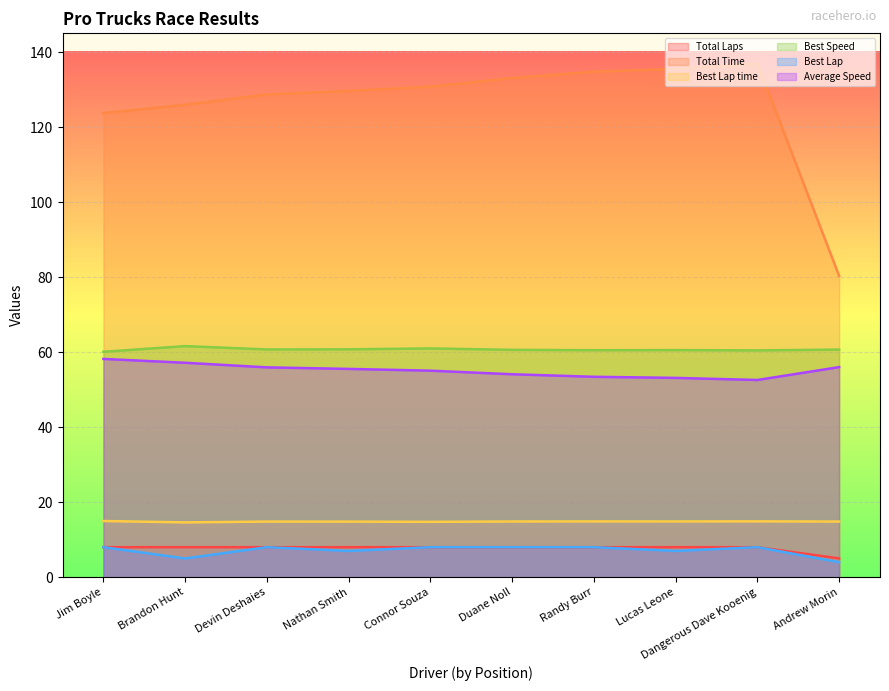

Reading left to right, transcribe all the data shown in this chart.

Total Laps: 8.0	8.0	8.0	8.0	8.0	8.0	8.0	8.0	8.0	5.0
Total Time: 123.7	125.9	128.7	129.7	130.8	133.1	134.8	135.5	136.9	80.3
Best Lap time: 15.0	14.6	14.8	14.8	14.8	14.8	14.9	14.9	14.9	14.8
Best Speed: 60.1	61.6	60.7	60.8	61.0	60.6	60.5	60.5	60.5	60.7
Best Lap: 8.0	5.0	8.0	7.0	8.0	8.0	8.0	7.0	8.0	4.0
Average Speed: 58.2	57.2	55.9	55.5	55.1	54.1	53.4	53.1	52.6	56.0